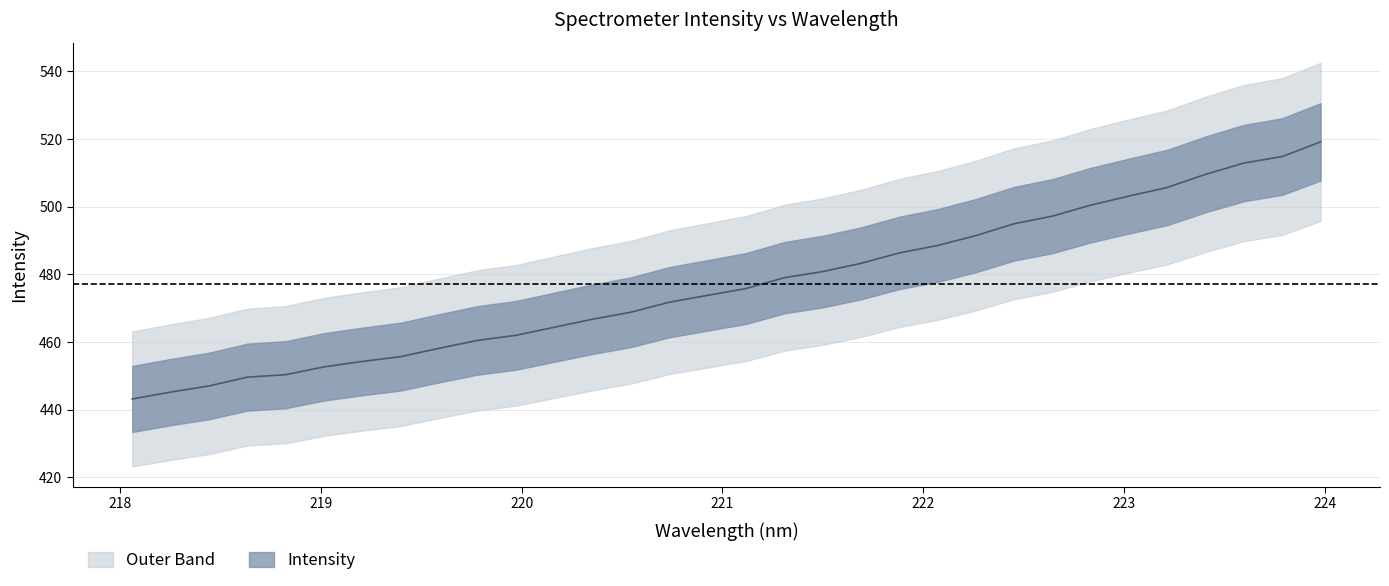

What is the greatest value displayed?

519.2